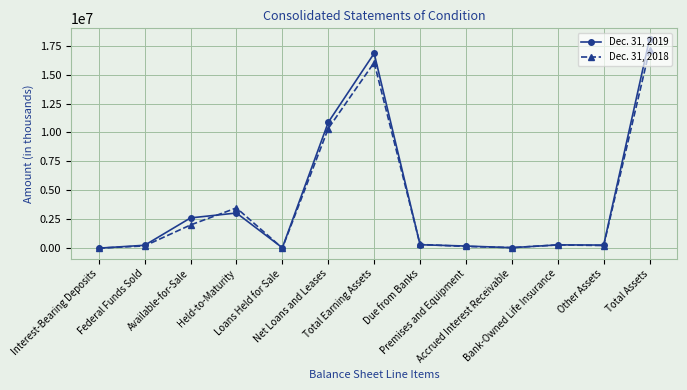

What is the value of the Dec. 31, 2018 point at the 12th from the left?

230882